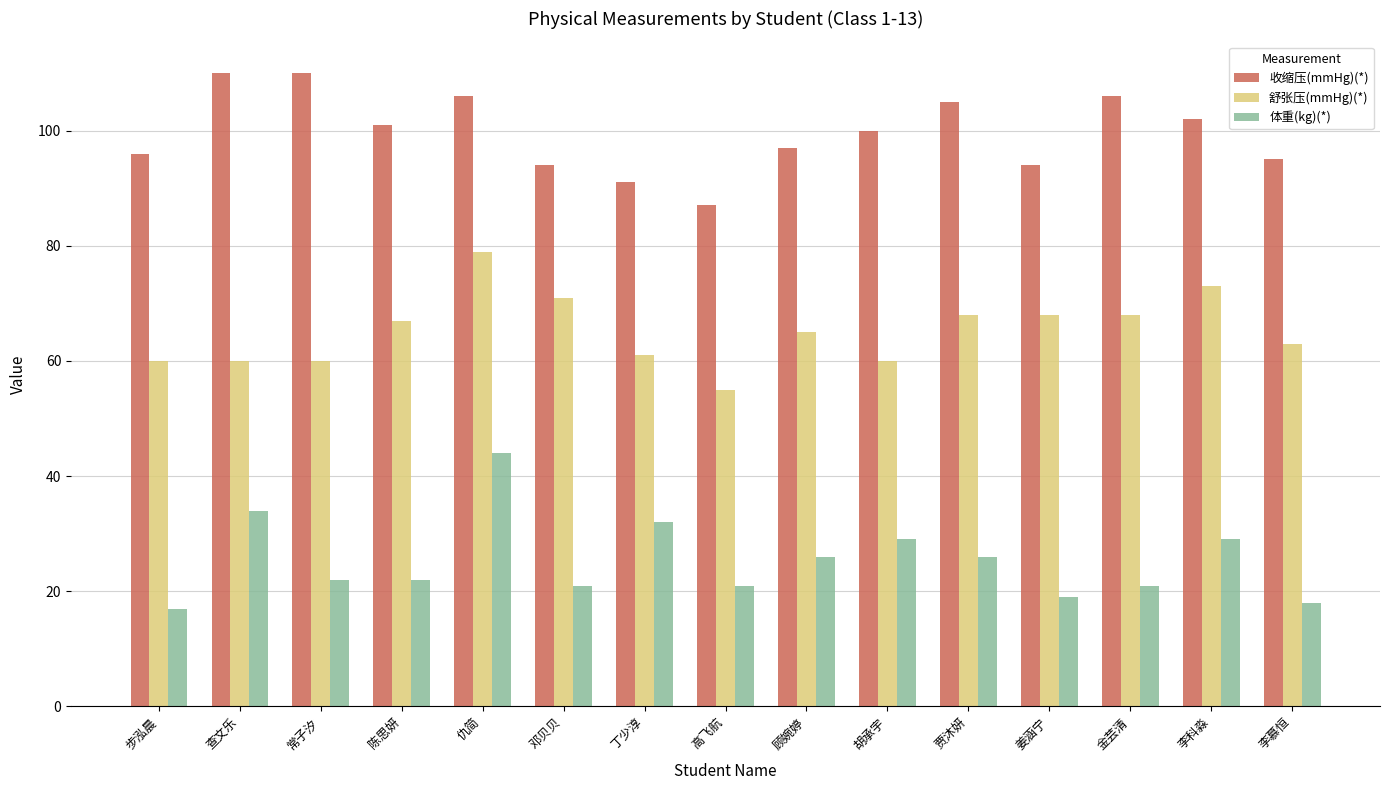

Between 顾婉婷 and 金芸清, which series saw the biggest shift?

收缩压(mmHg)(*)